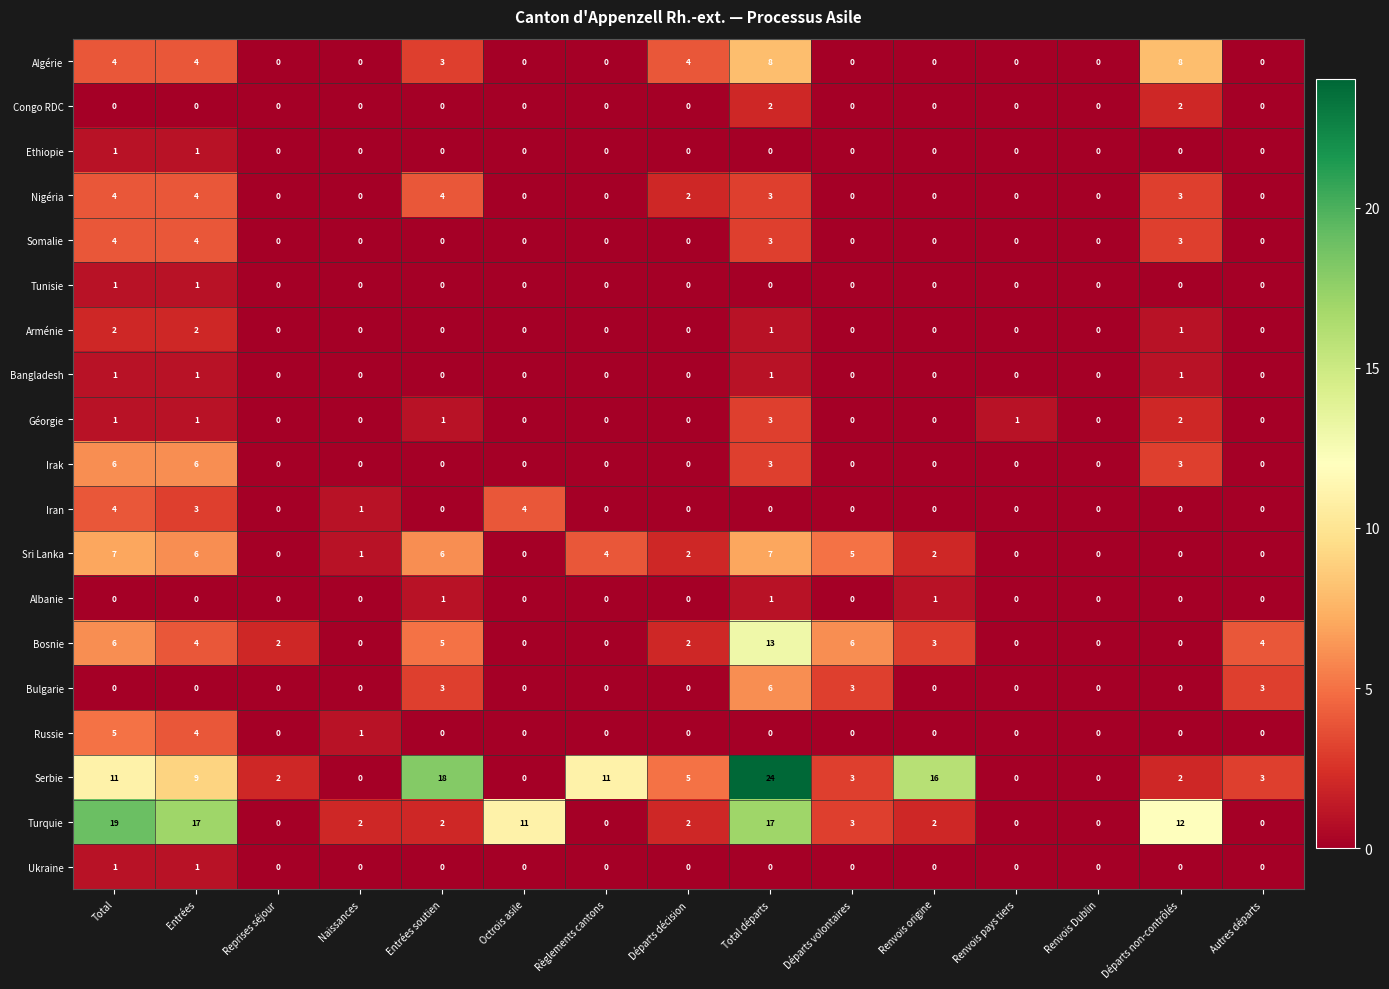

Which series has the largest total across all categories?

Serbie